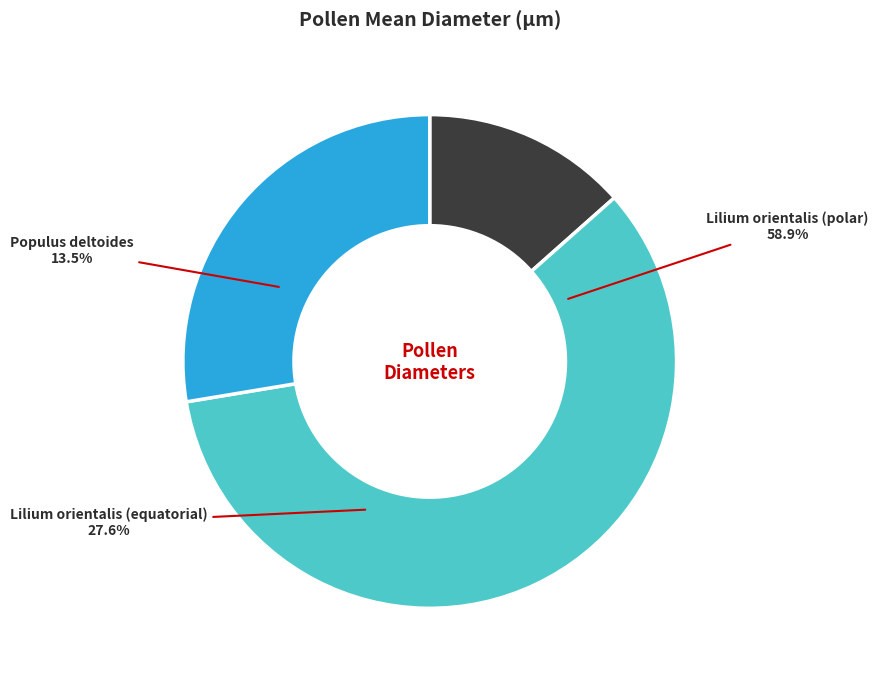

What percentage is the Lilium orientalis (polar) slice, to the nearest percent?

59%